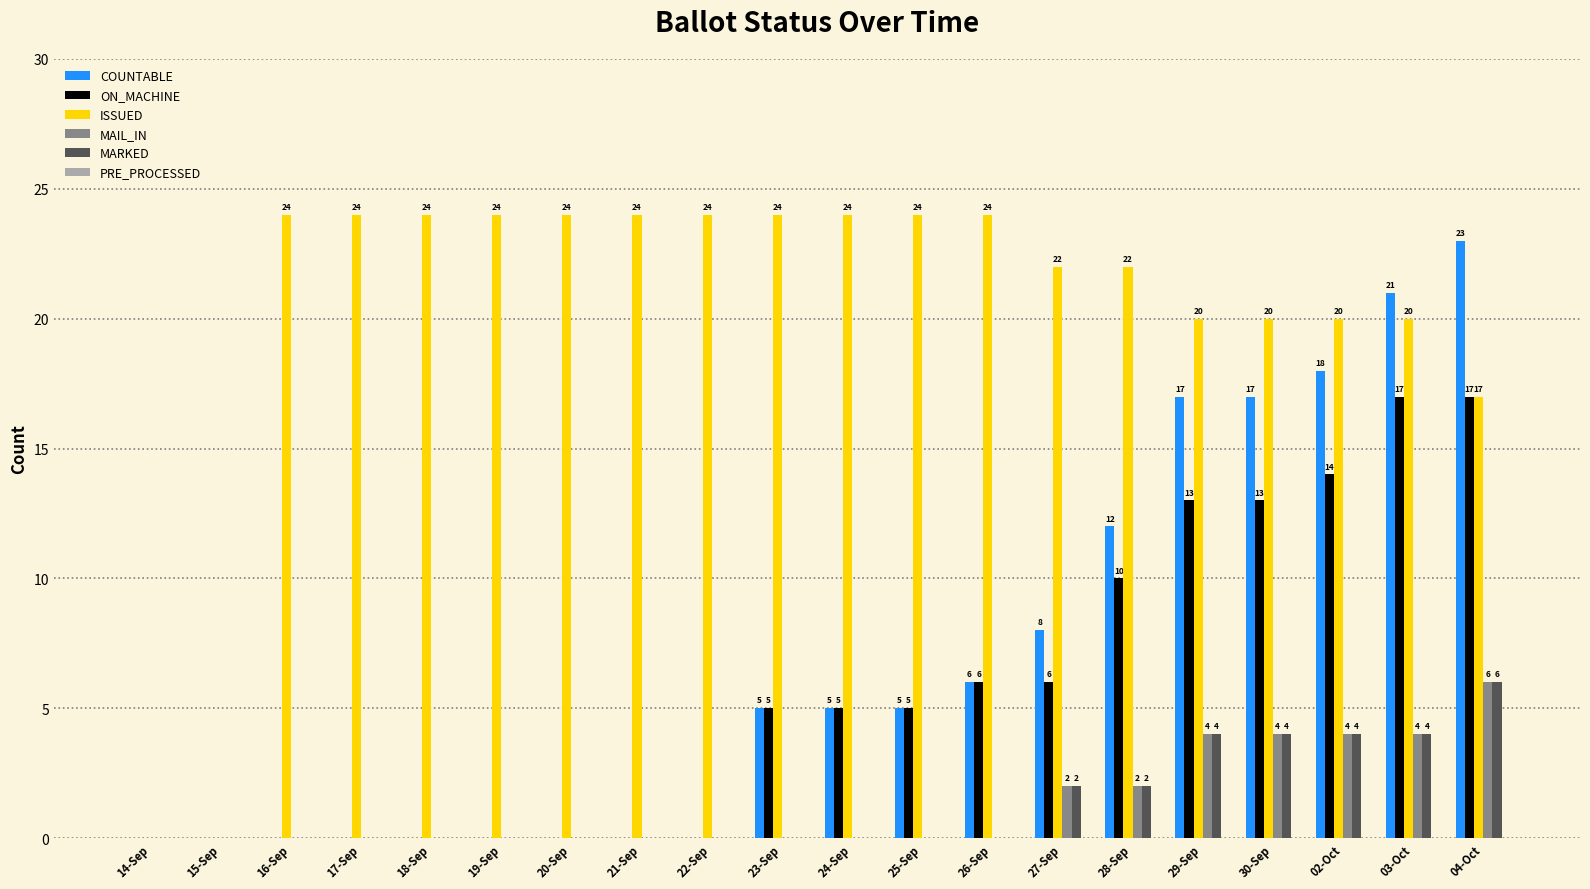

Which series has the largest total across all categories?

ISSUED